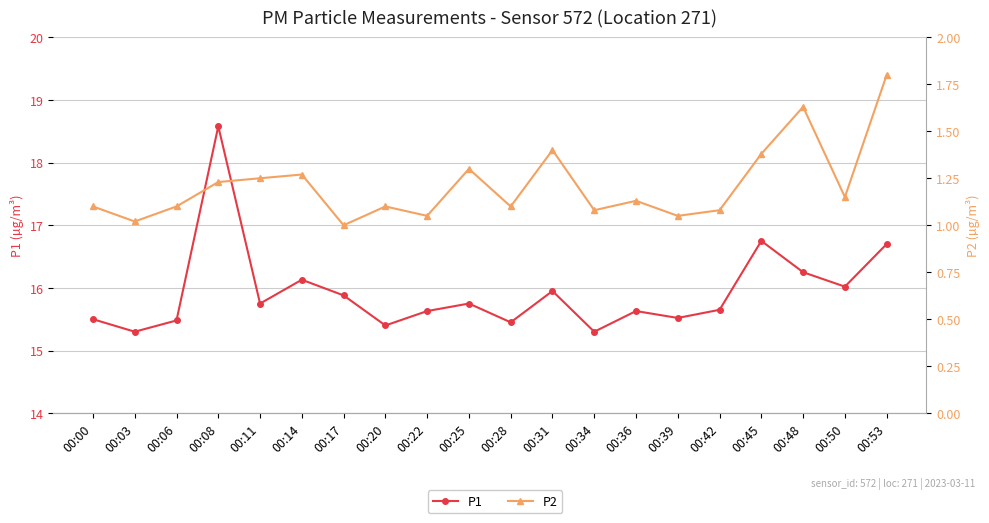

What is the spread (max minus min) of values at 00:34?

14.2